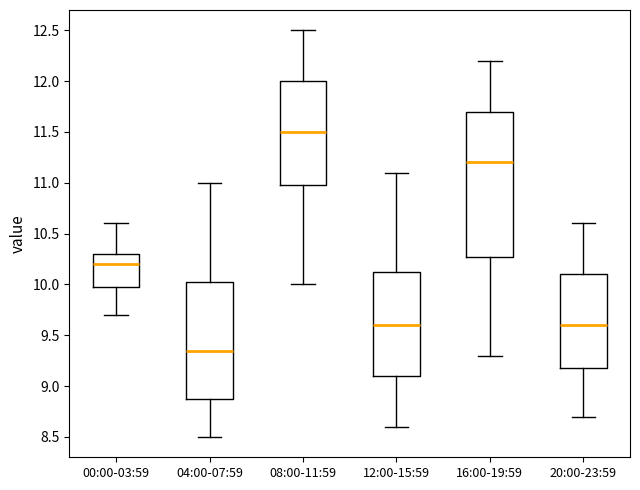

Which box has the lowest median line?

04:00-07:59